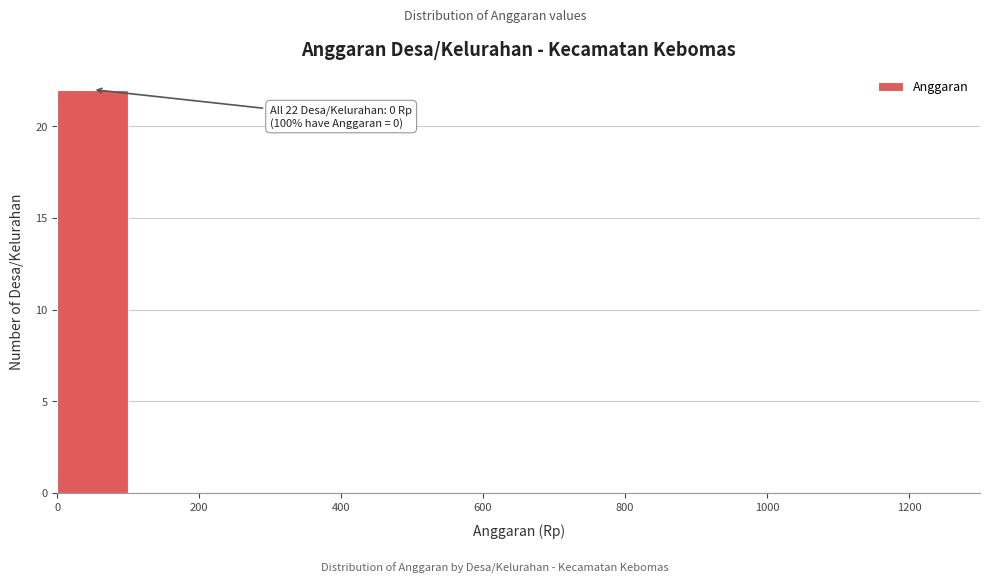

Which range on the x-axis has the tallest bar?

0 to 100